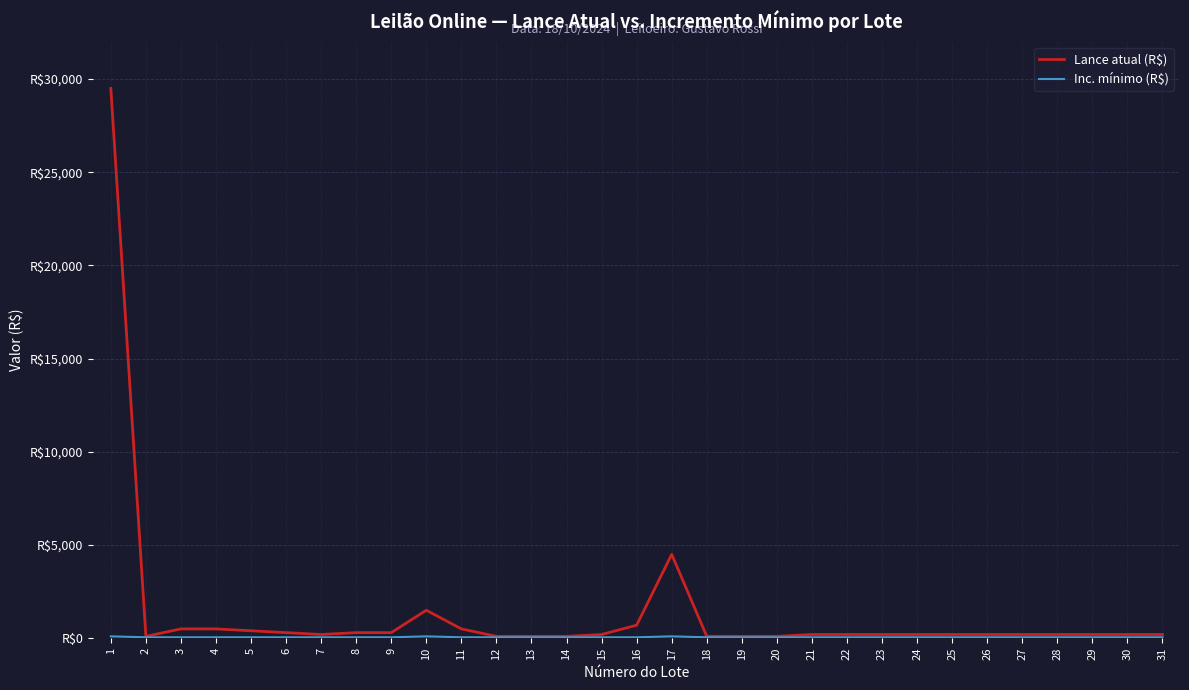

Is this an area chart (filled region under the line)?

No